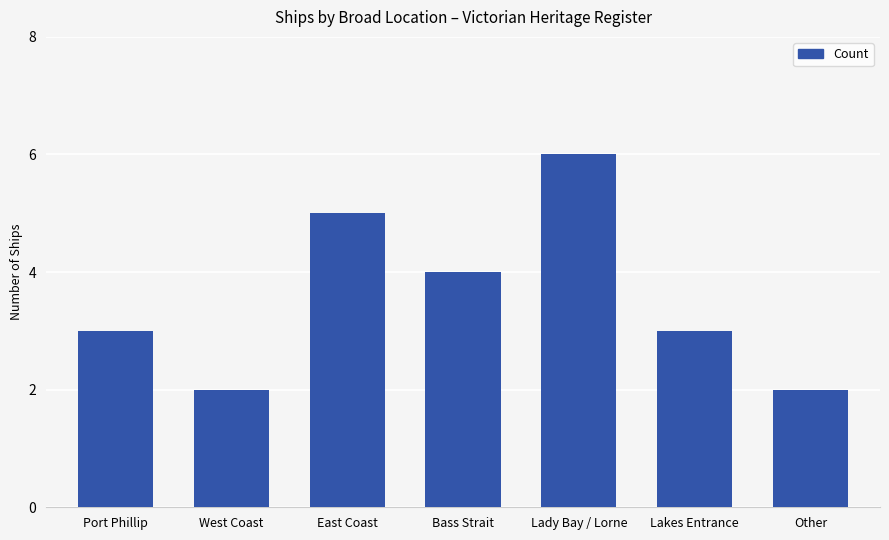

How many bars are there in total?

7